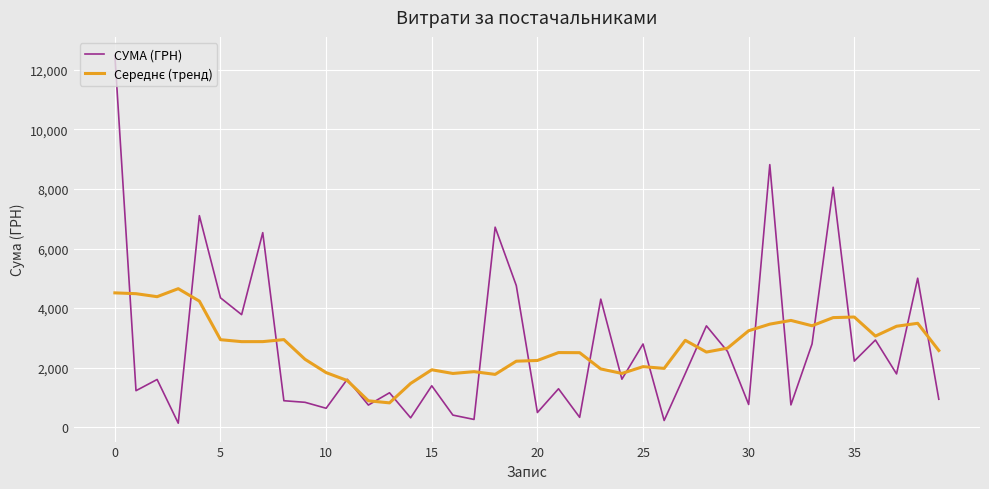

Which series has the widest spread of values?

СУМА (ГРН)